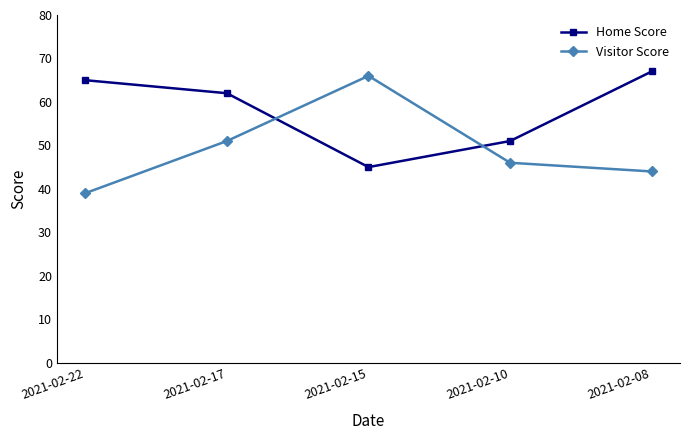

What is the maximum value shown in the chart?

67